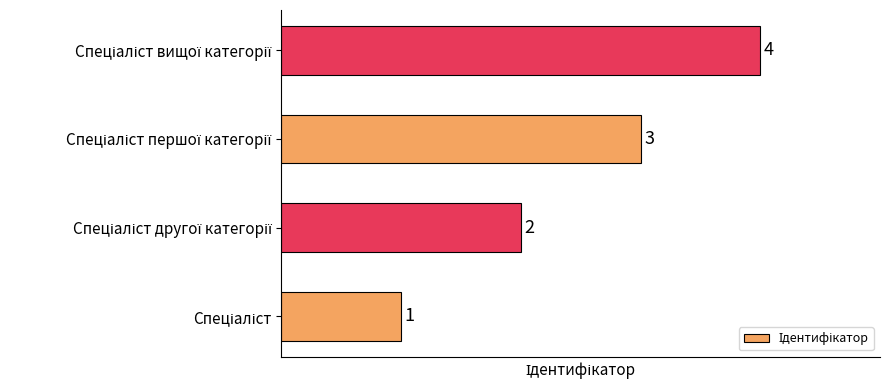

What is the difference between the maximum and minimum values?

3